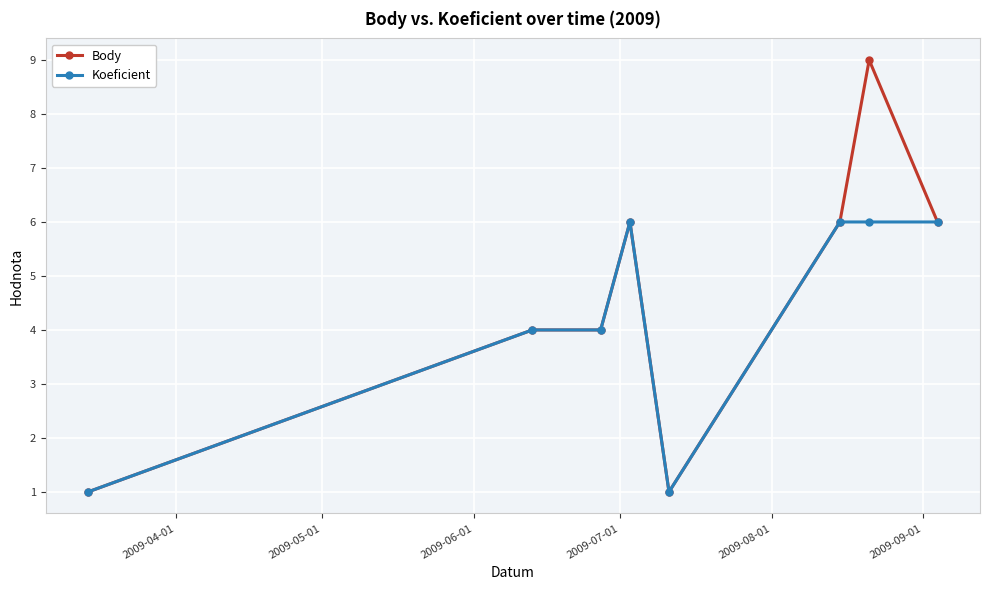

What is the value of the Body point at the 2nd from the left?

4